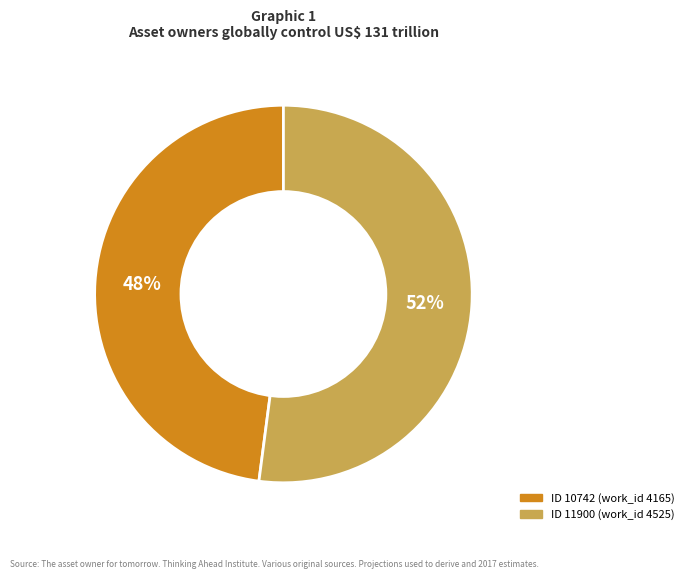

How many segments does this pie chart have?

2